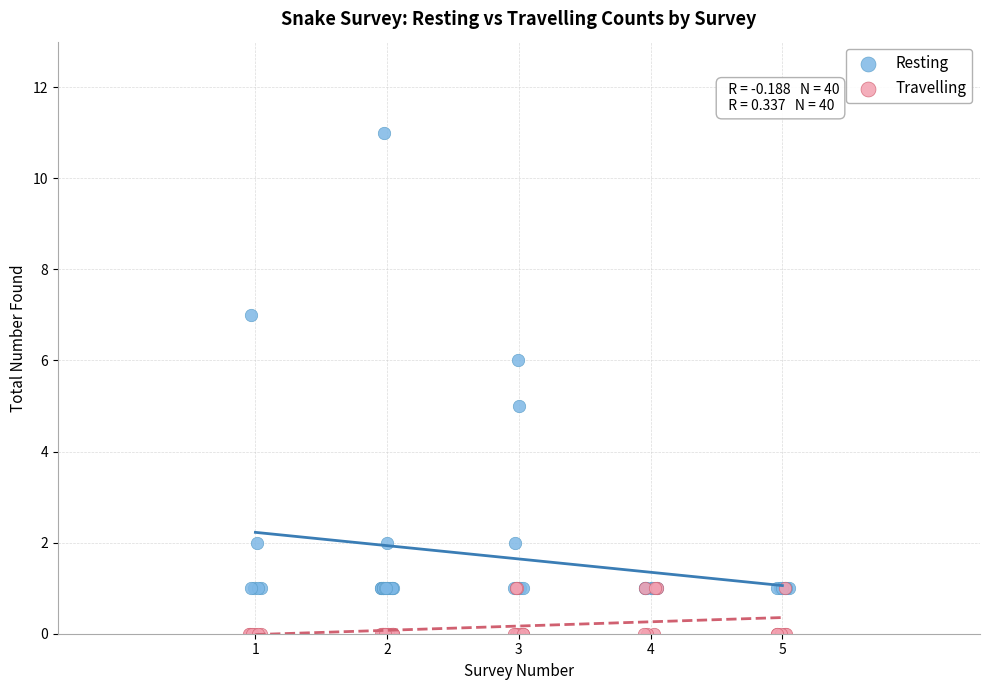

Which series has the largest Y range (max minus min)?

Resting